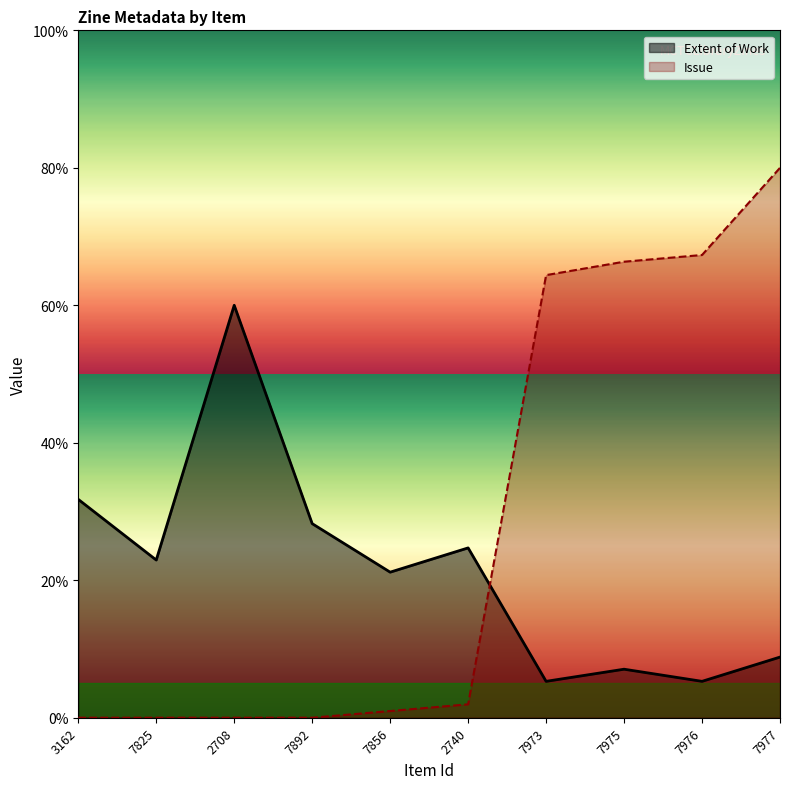

Rank the series at 2740 from highest to lowest value.

Extent of Work, Issue